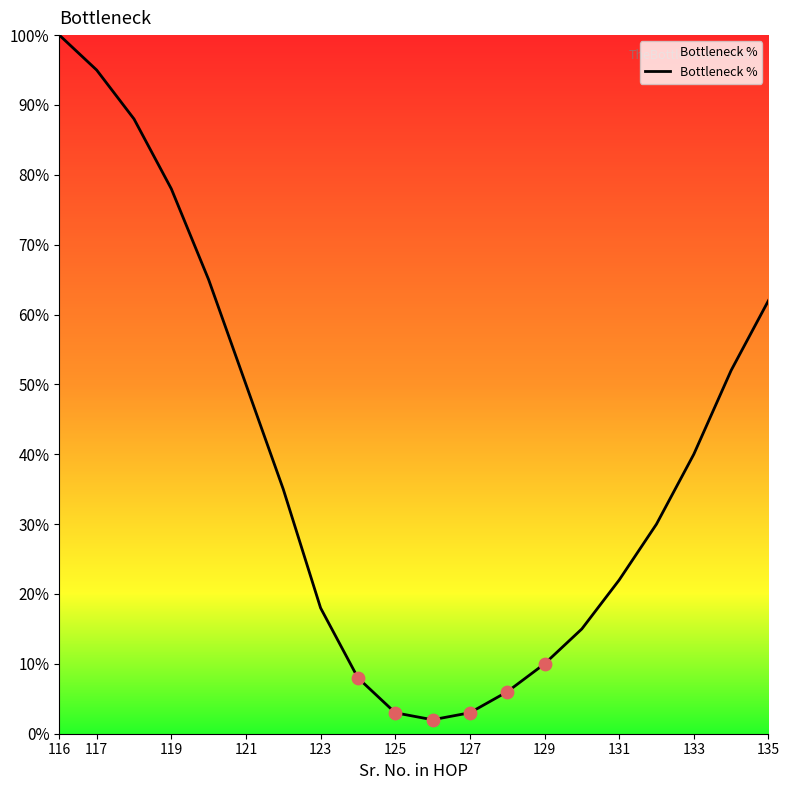

What is the greatest value displayed?

100